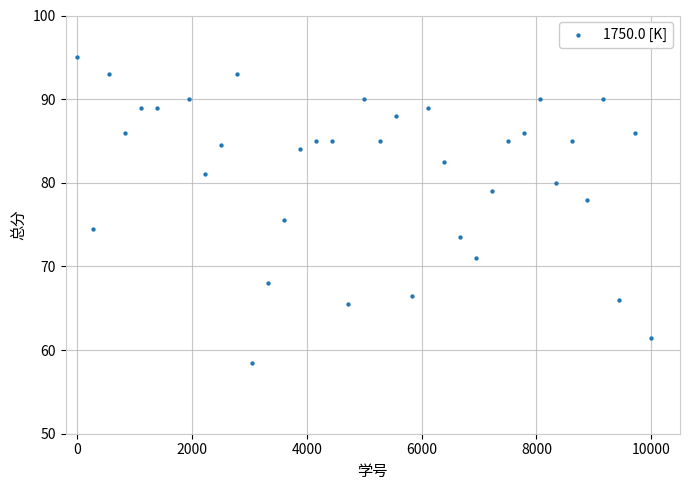

What is the range of X values (max minus min)?

10000.0